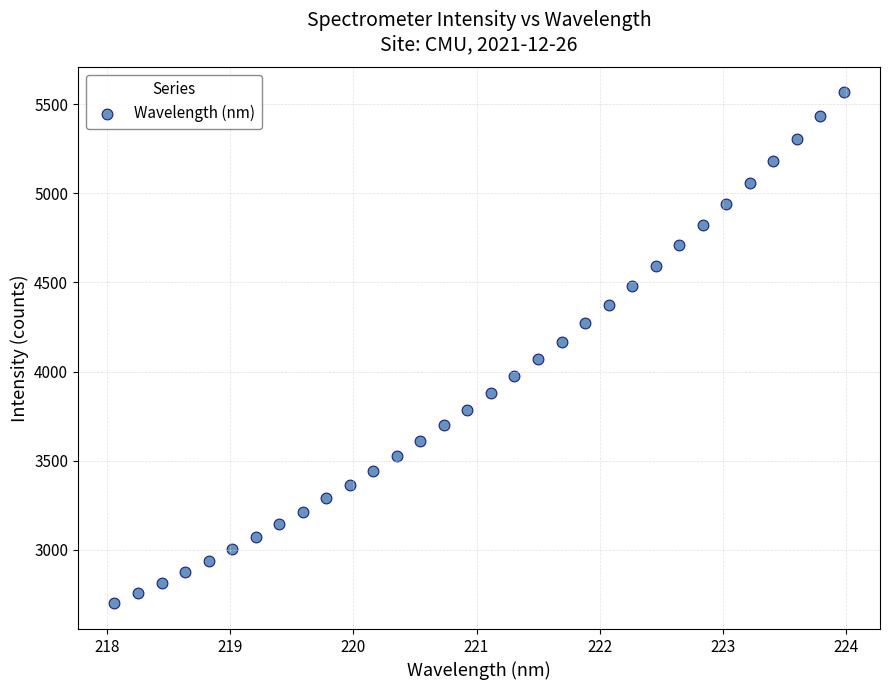

What Y value in the scatter plot is closest to 4132?

4163.6